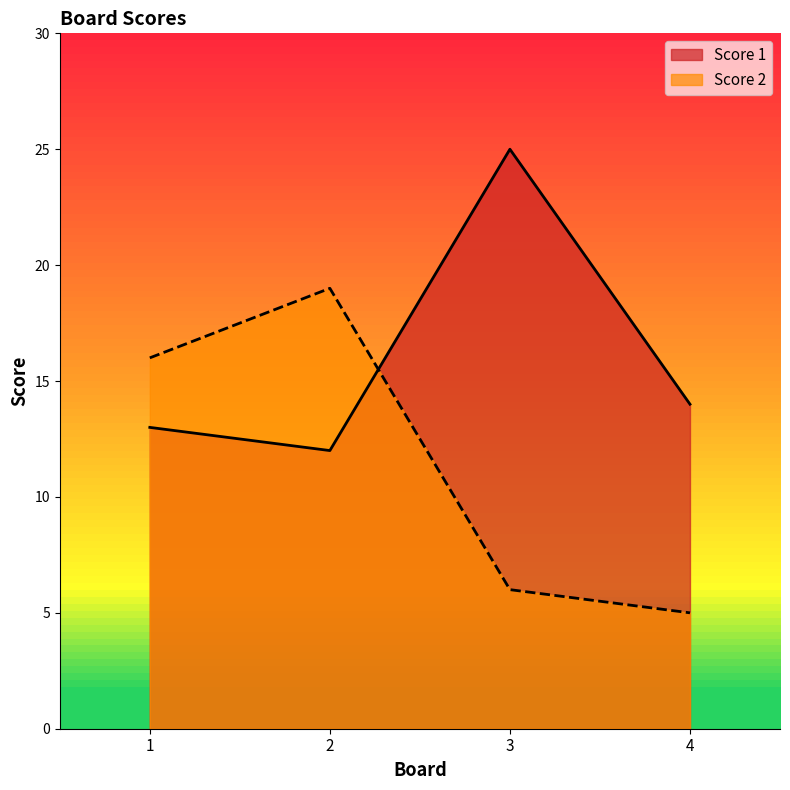

What is the sum of all Score 2 values?

46